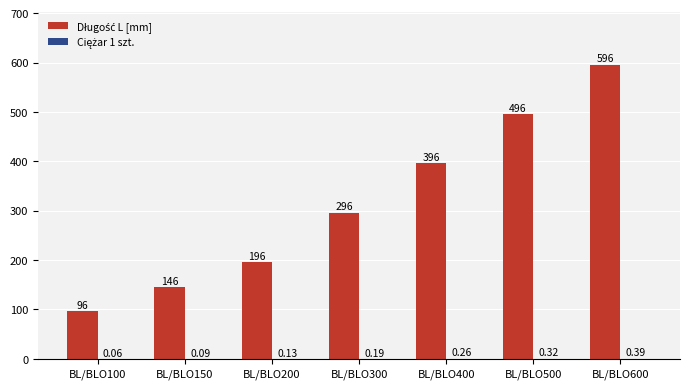

Rank the series at BL/BLO400 from highest to lowest value.

Długość L [mm], Ciężar 1 szt.